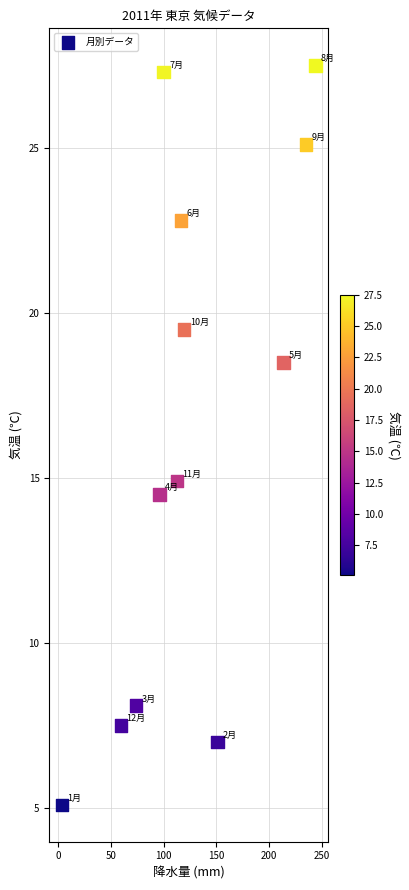

What is the average Y value?

16.5